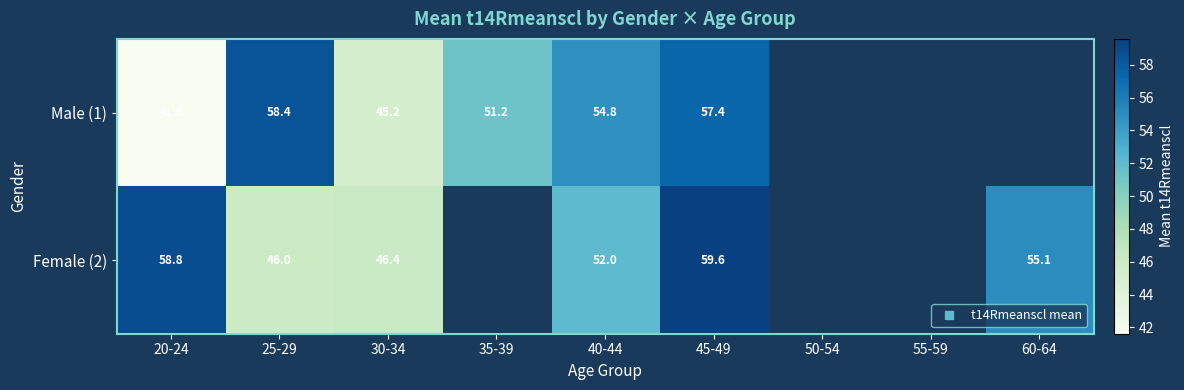

At how many categories does at least one series exceed 58?

3